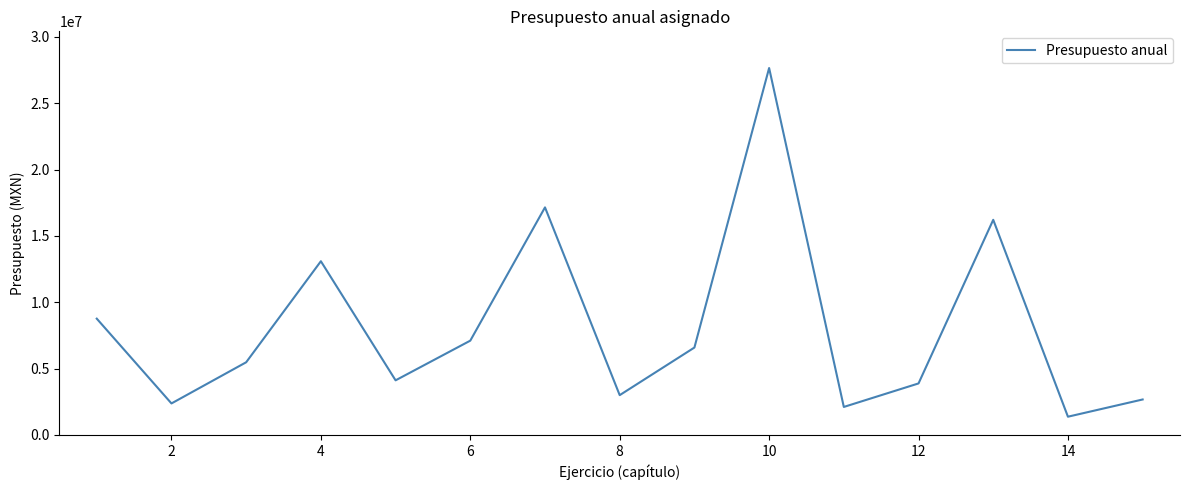

What is the difference between the maximum and minimum values?

26270896.8